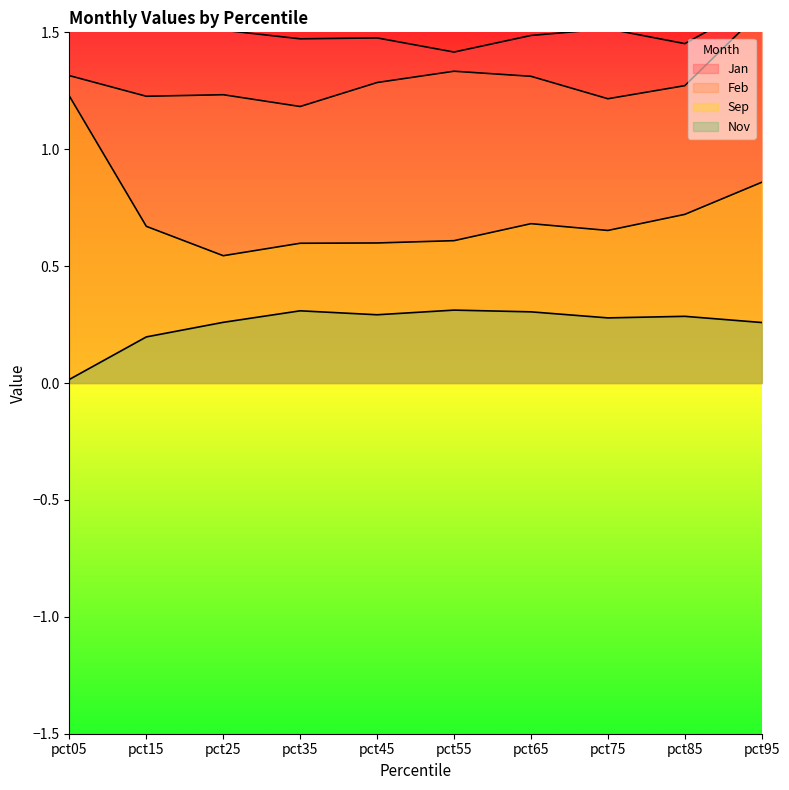

What is the value of the Sep point at the 7th from the left?

0.7